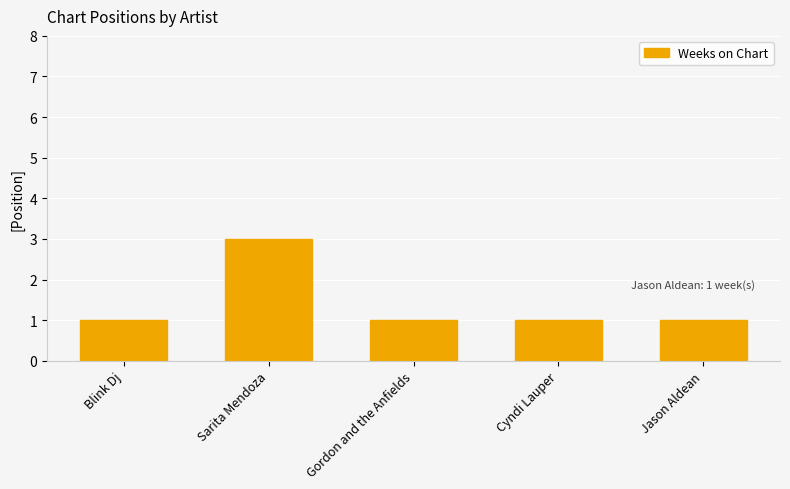

What is the label of the 5th bar from the left?

Jason Aldean